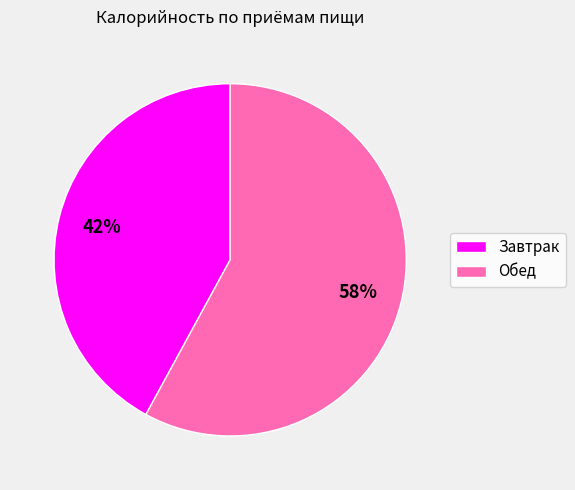

Between Обед and Завтрак, which is larger?

Обед